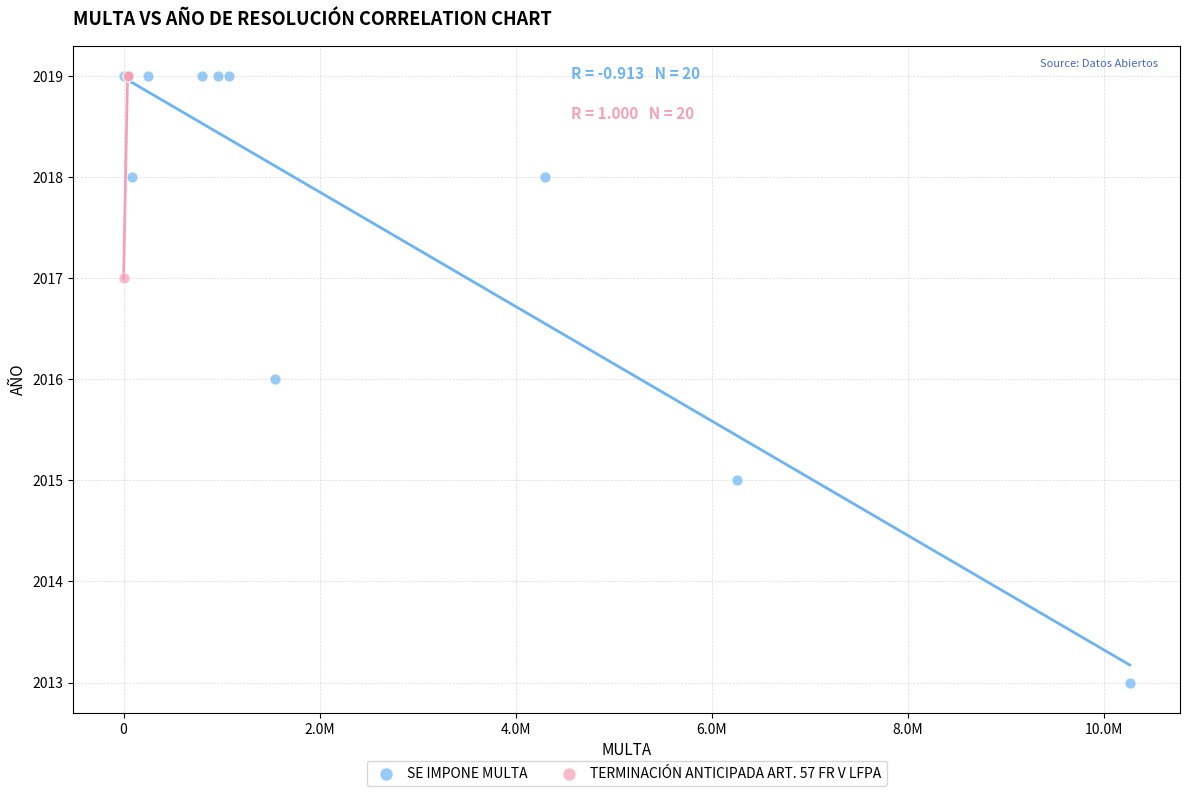

Which series has the widest spread of Y values?

SE IMPONE MULTA